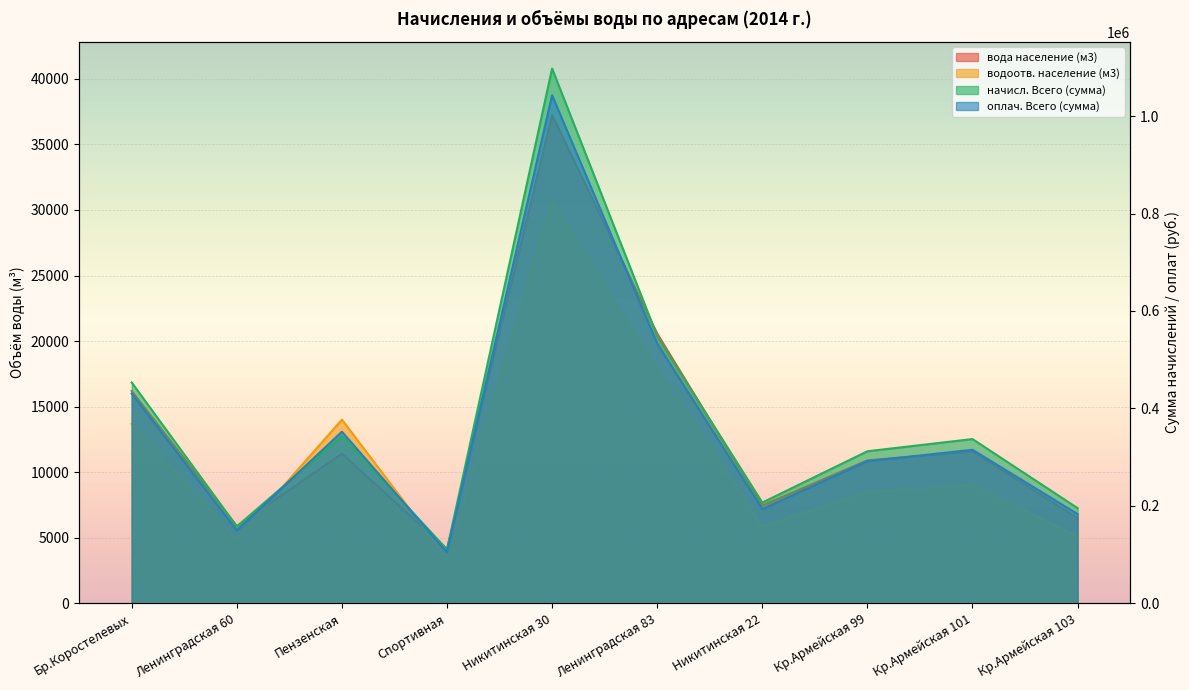

The value of начисл. Всего (сумма) at Кр.Армейская 99 is 184745.0. True or false?

False